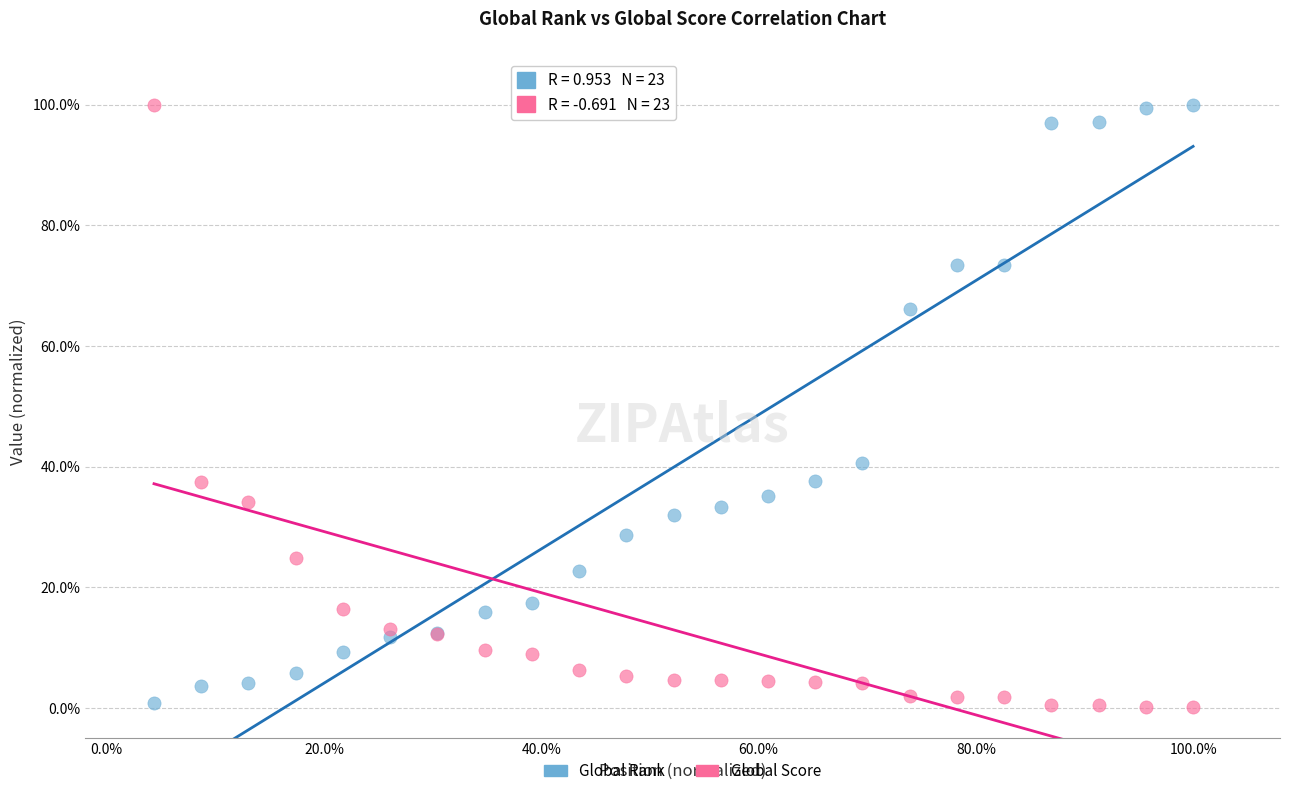

What are all the series names shown in the legend?

Global Rank, Global Score